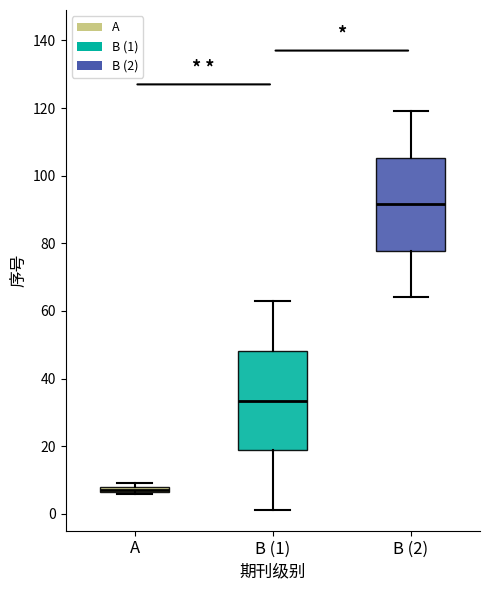

Comparing the boxes themselves (not the whiskers), which one is the tallest?

B (1)